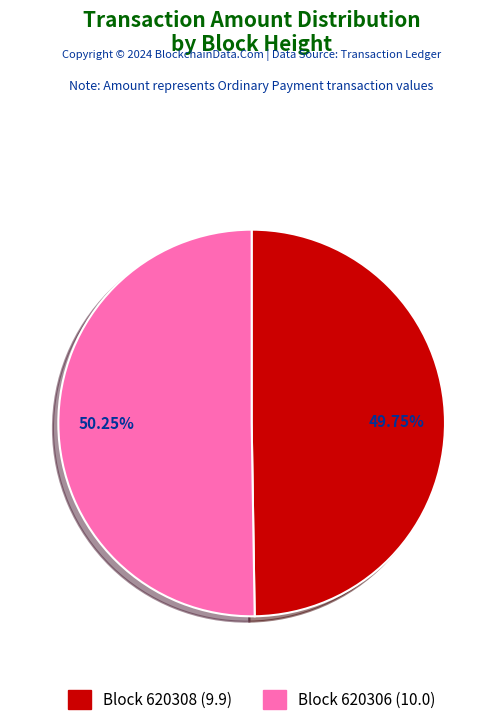

What is the largest slice in the pie chart?

Block 620306 (10.0)